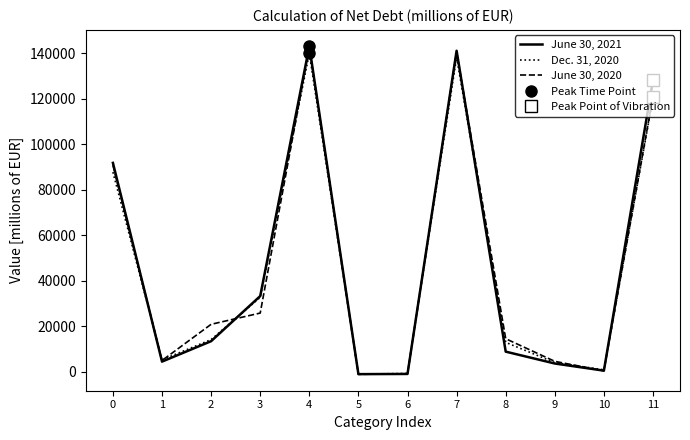

What is the maximum value shown in the chart?

142953